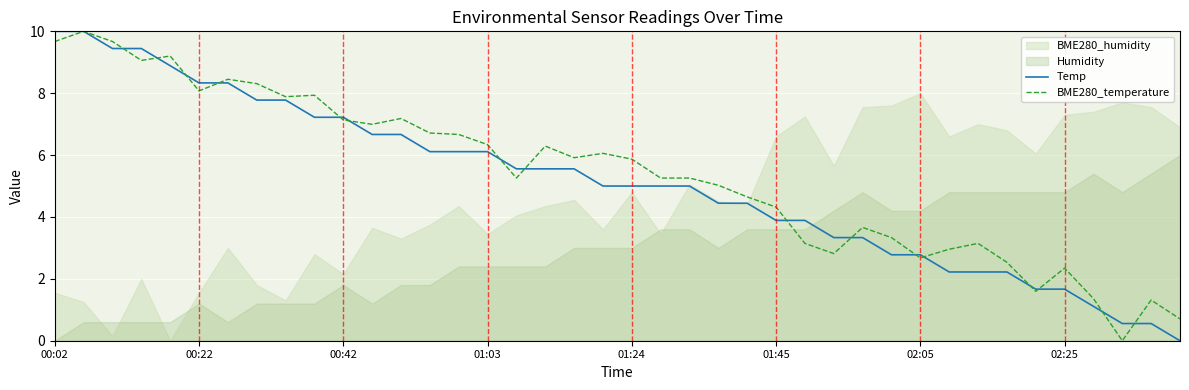

The value of Temp at 02:25 is 0.3. True or false?

False